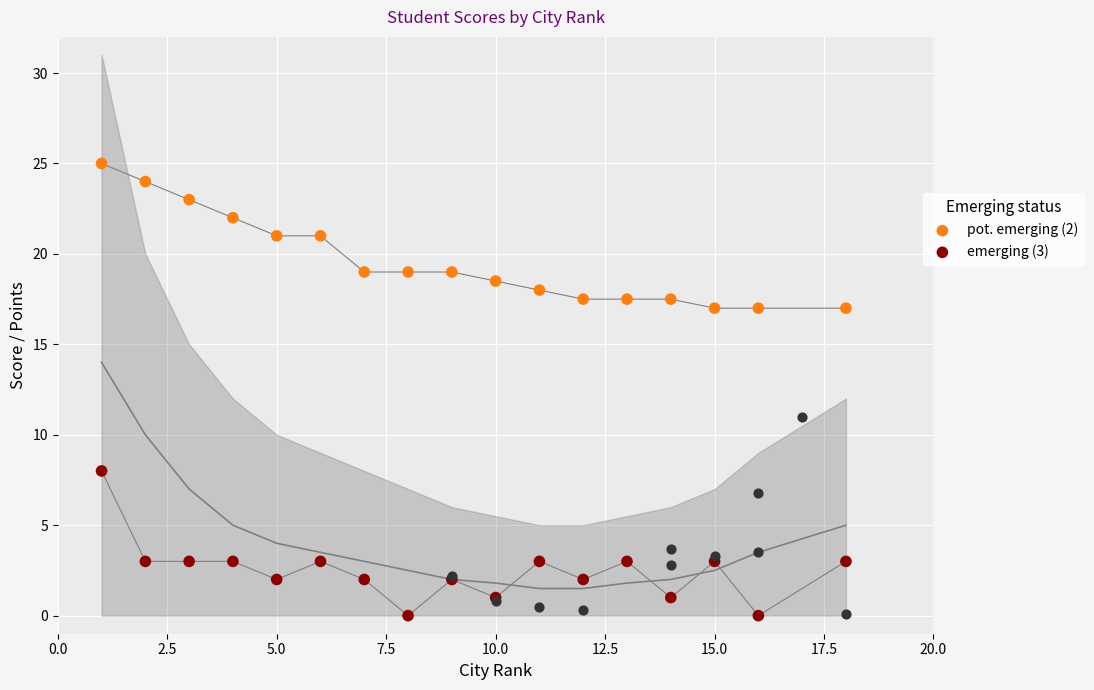

At how many categories does at least one series exceed 19?

6